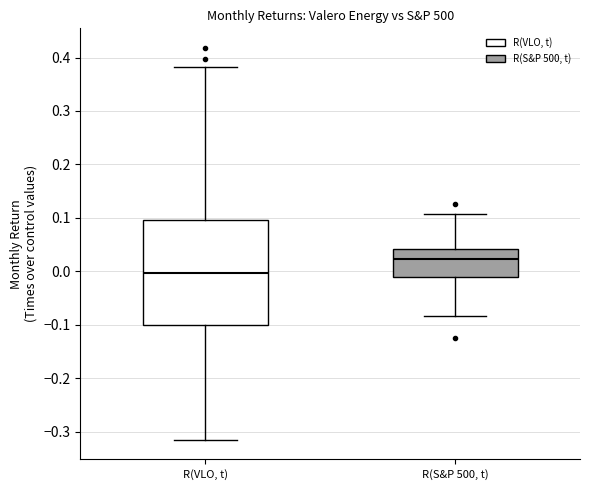

Where does the upper whisker of the box for R(S&P 500, t) end on the y-axis? The values are not printed on the chart, so give them approximately, as read against the axis.

0.11